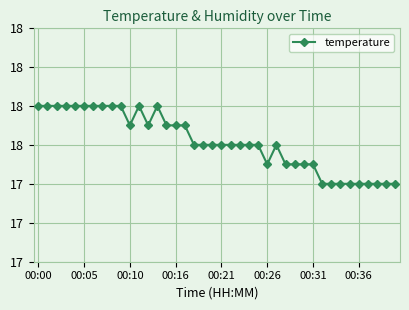

What is the value of the 34th point from the left?

17.4